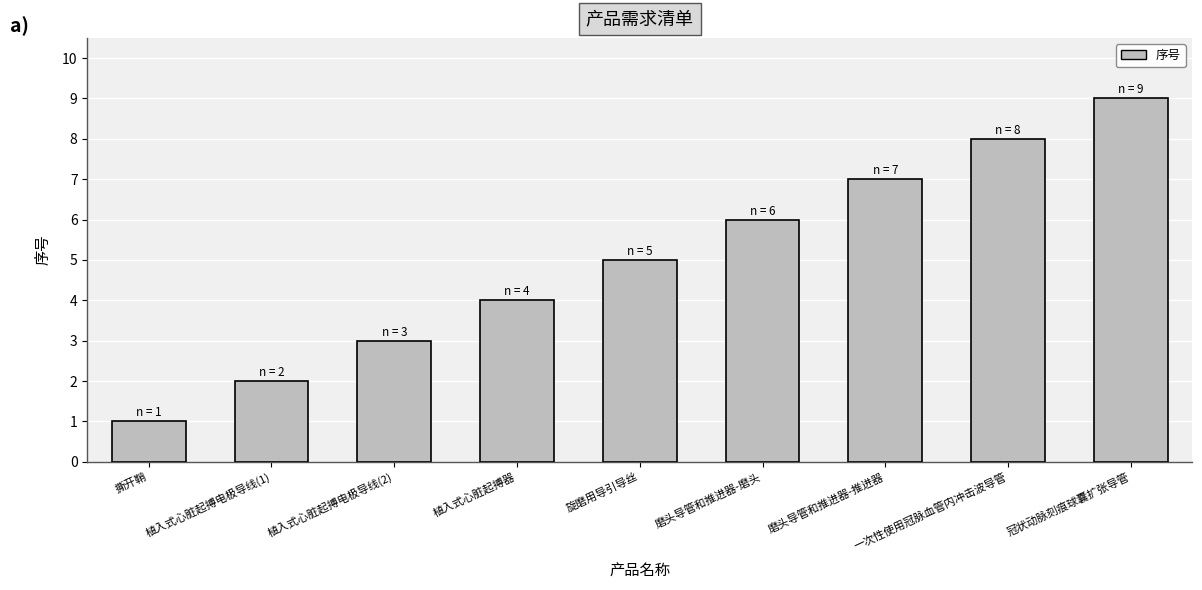

How many values are between 3 and 7?

5